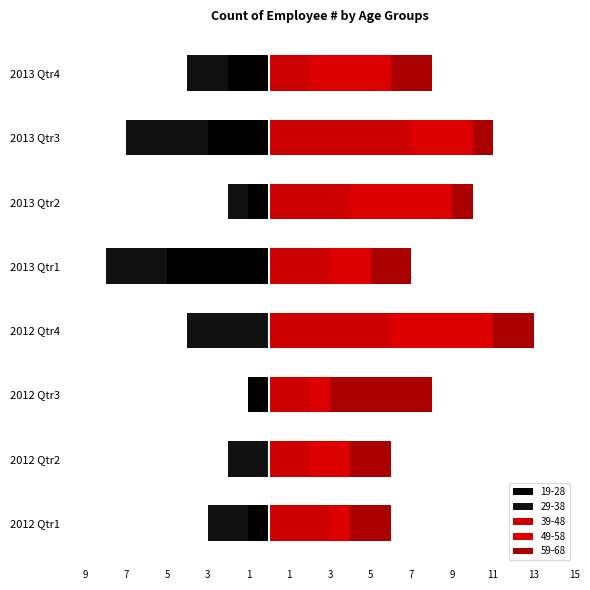

Where is 49-58 nearest to the value 3?

2013 Qtr3